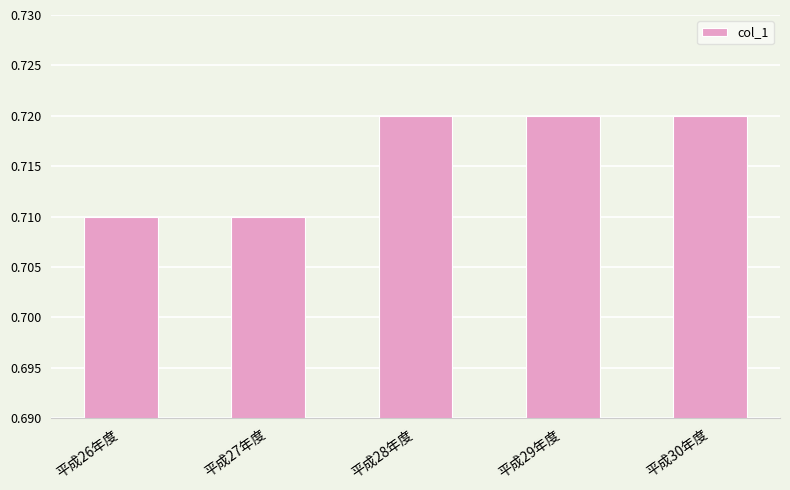

What is the label of the 3rd bar from the left?

平成28年度